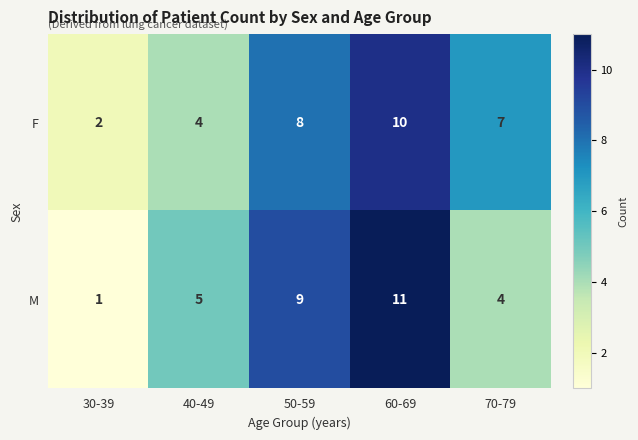

What is the difference between the highest and lowest values at 50-59?

1